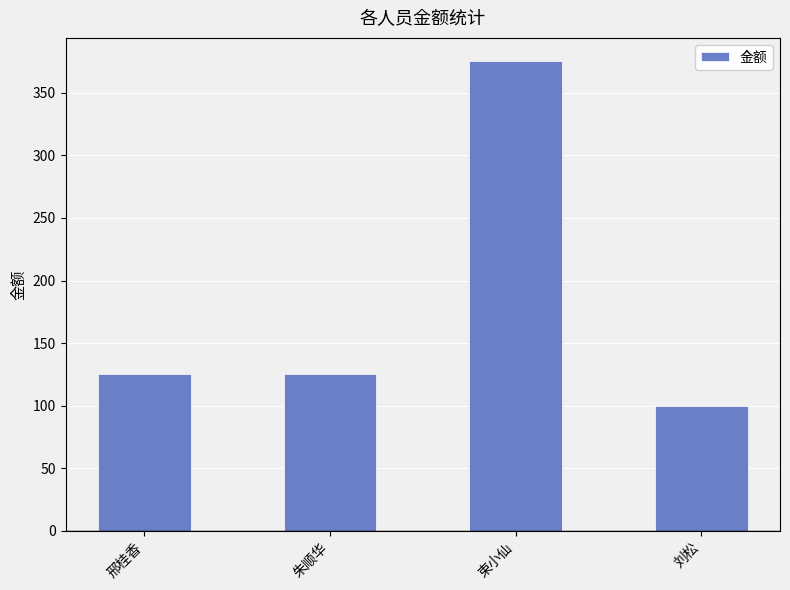

What is the label of the 3rd bar from the left?

束小仙